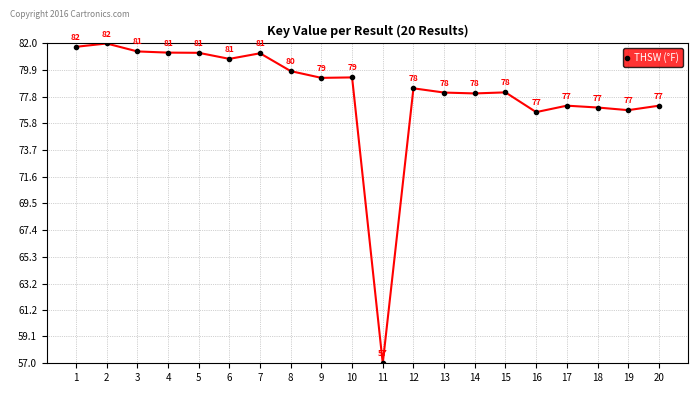

What is the change in value from 8 to 16?

-3.2